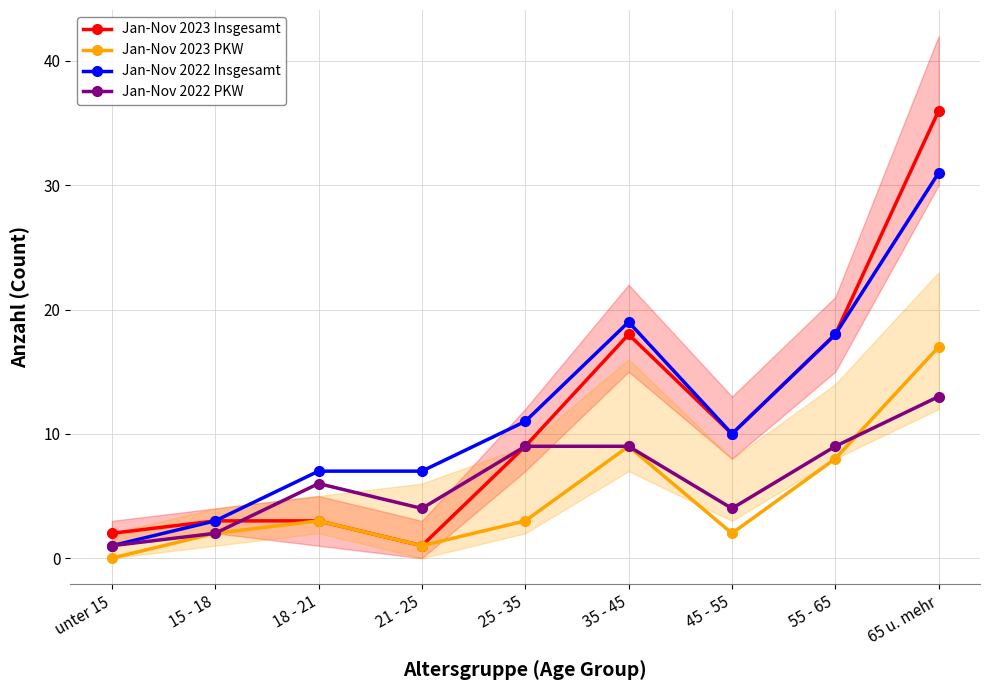

Which category has the lowest value in the Jan-Nov 2023 PKW series?

unter 15